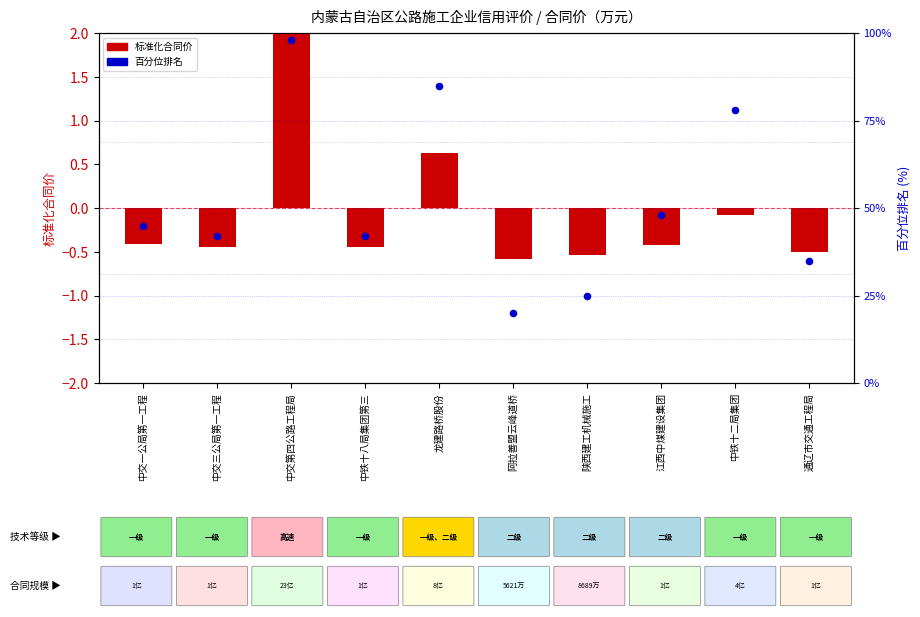

Which series reaches the maximum Y coordinate?

百分位排名